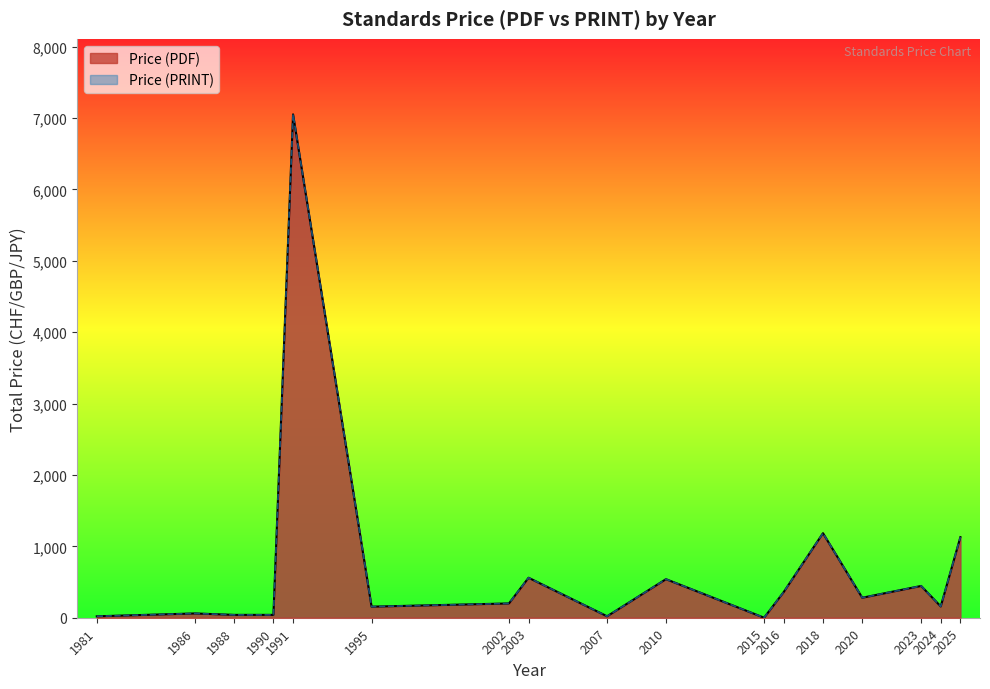

Which series changed the most between 2003 and 2016?

Price (PDF)